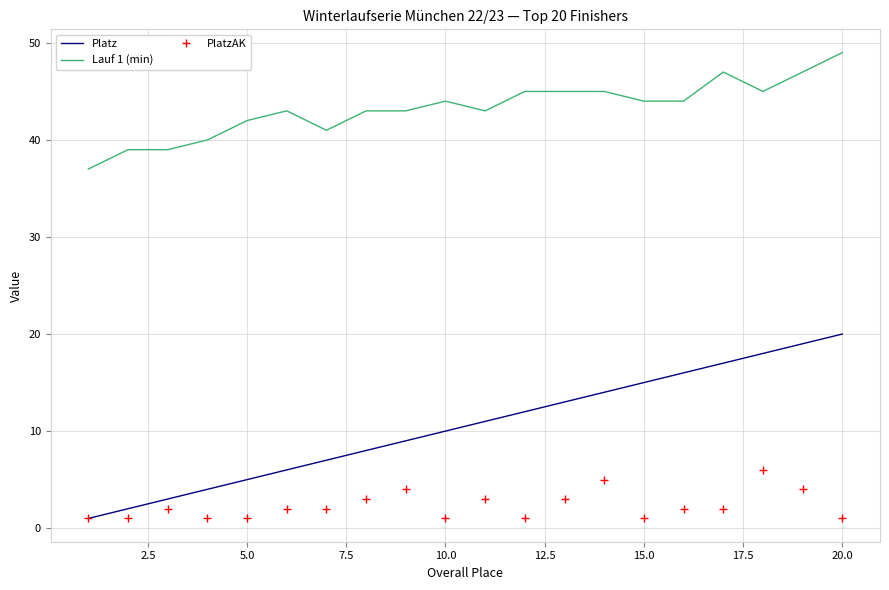

Which series has the largest total across all categories?

Lauf 1 (min)